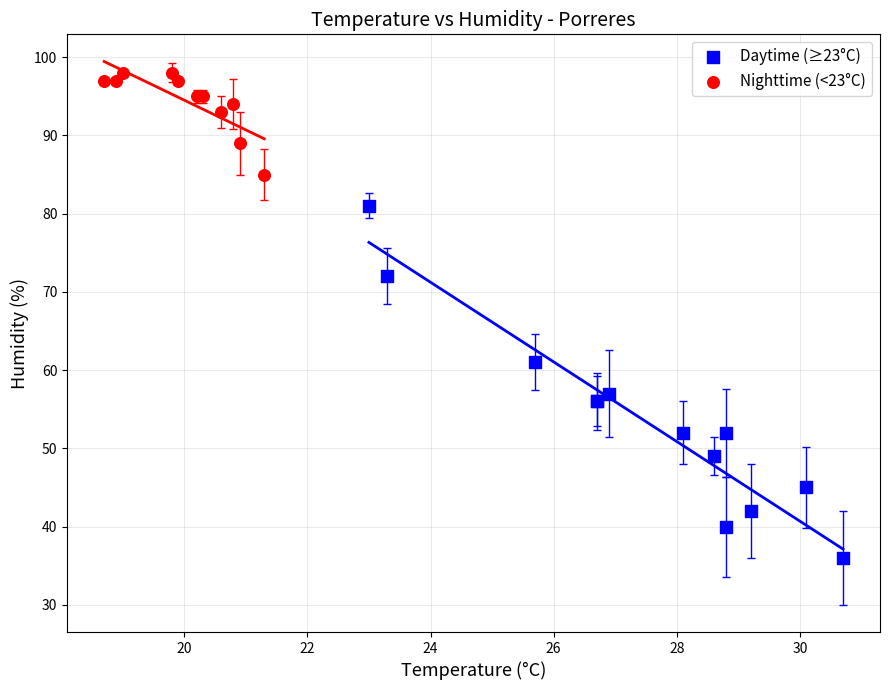

Which series contains the lowest Y value?

Daytime (≥23°C)